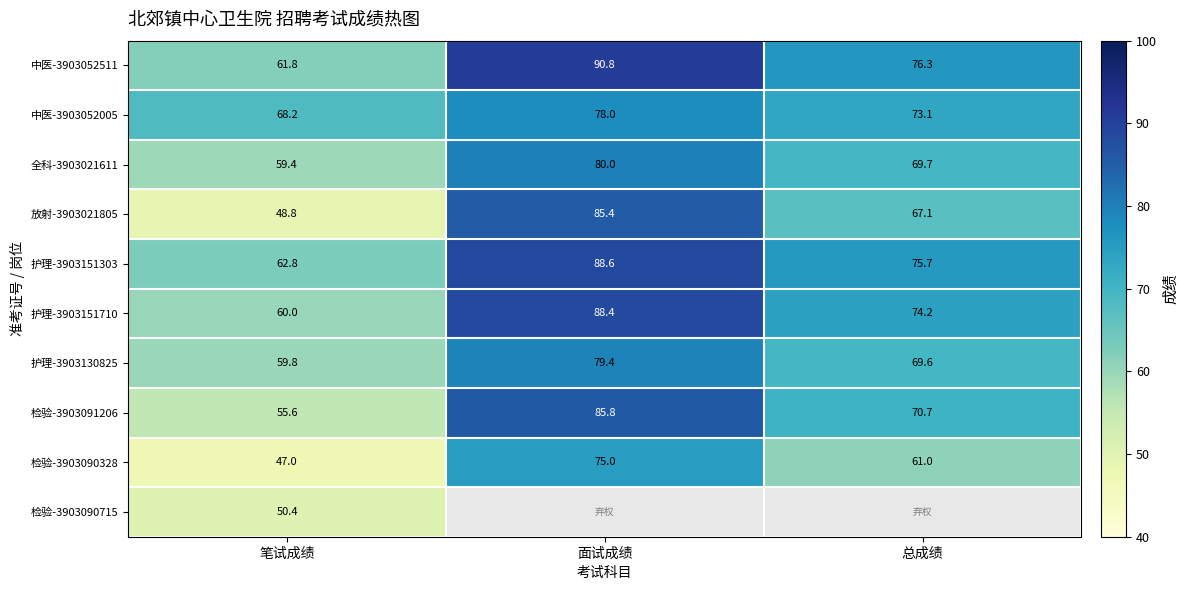

What is the sum of all 中医-3903052005 values?

219.3